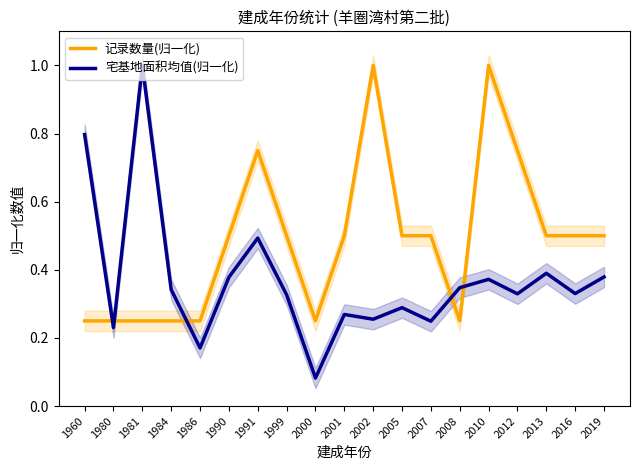

At how many categories does at least one series exceed 0?

19